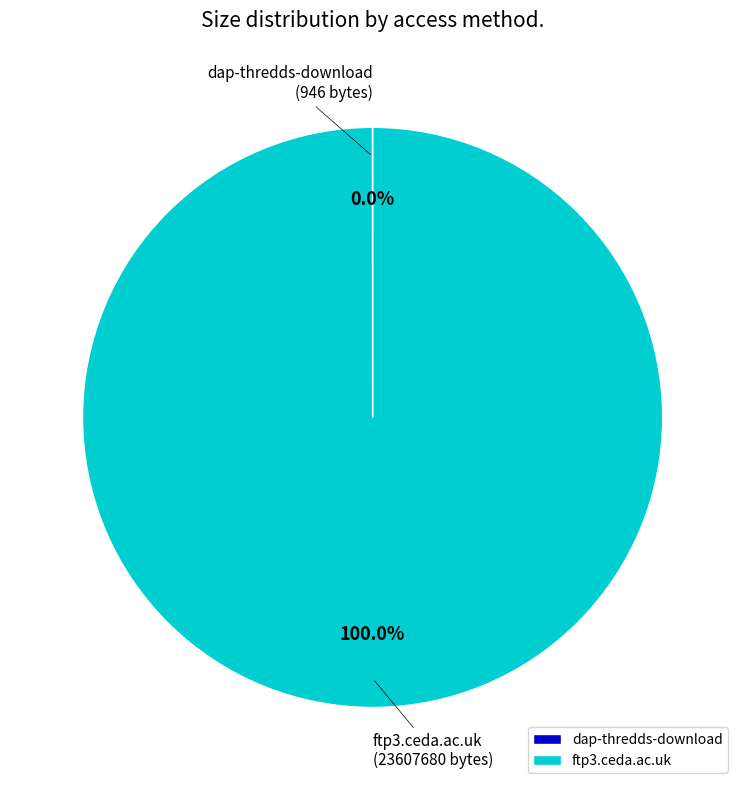

Which slice is the largest?

ftp3.ceda.ac.uk